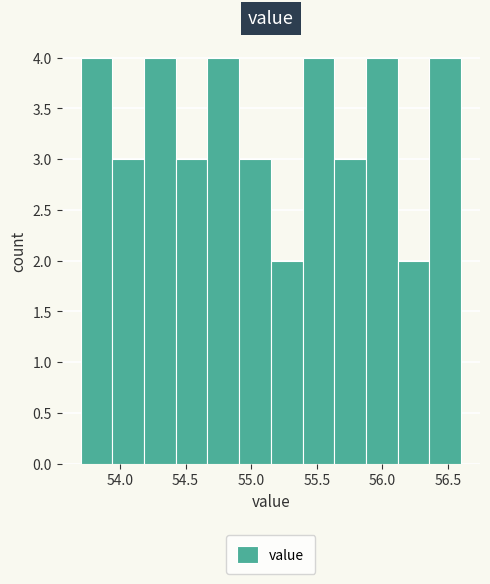

What is the height of the bar covering 55.65 to 55.90 on the x-axis? Neither the bar edges nor the heights are printed on the chart, so give them approximately, as read against the axes.

3